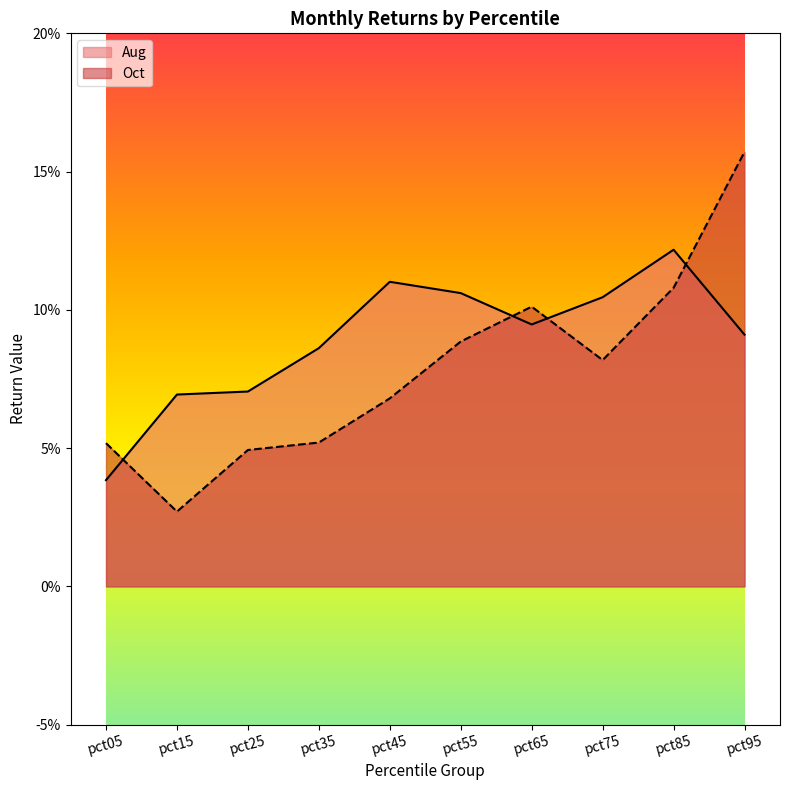

How many distinct data groups are displayed?

2